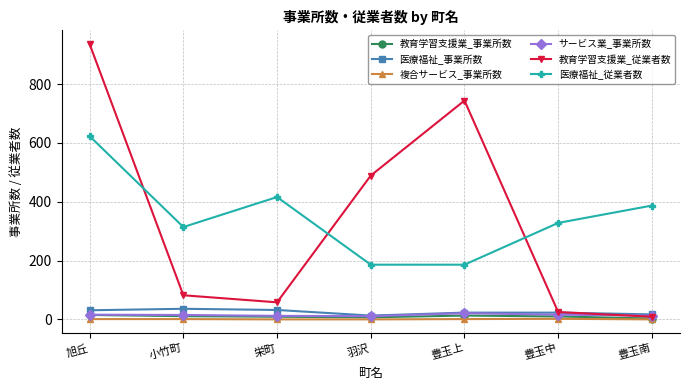

True or false: 教育学習支援業_従業者数 has a value of 936 at 旭丘.

True